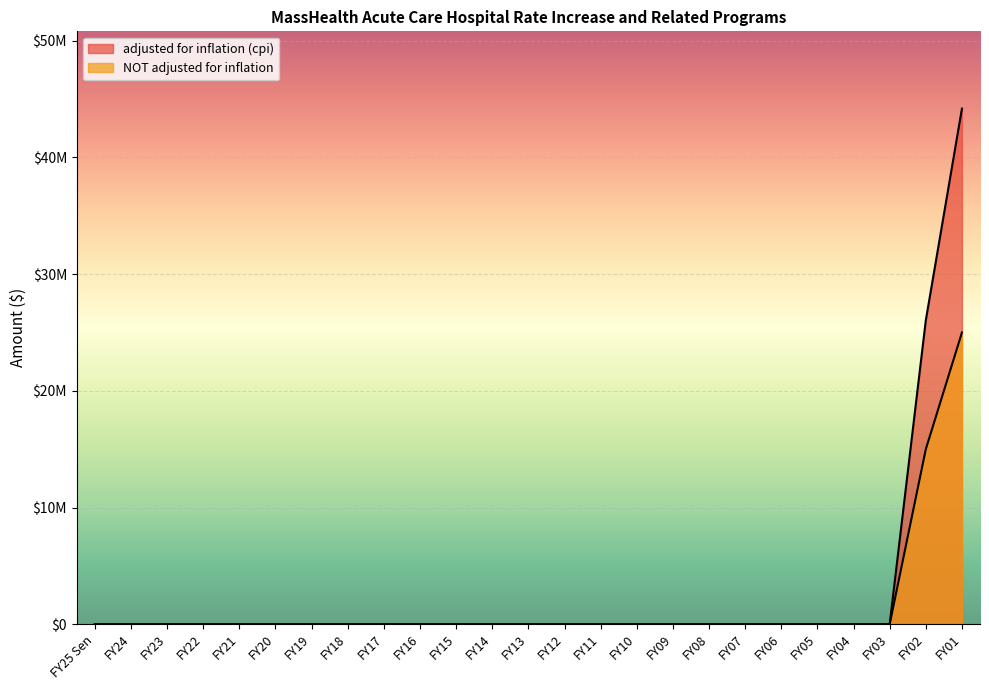

What is the highest value of the adjusted for inflation (cpi) series?

44183246